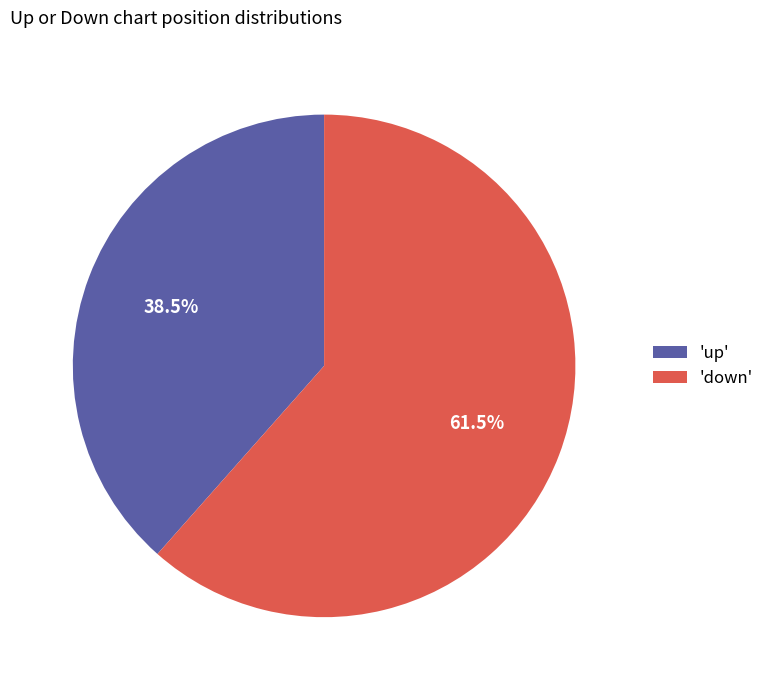

What percentage is NOT represented by 'up'?

61.5%